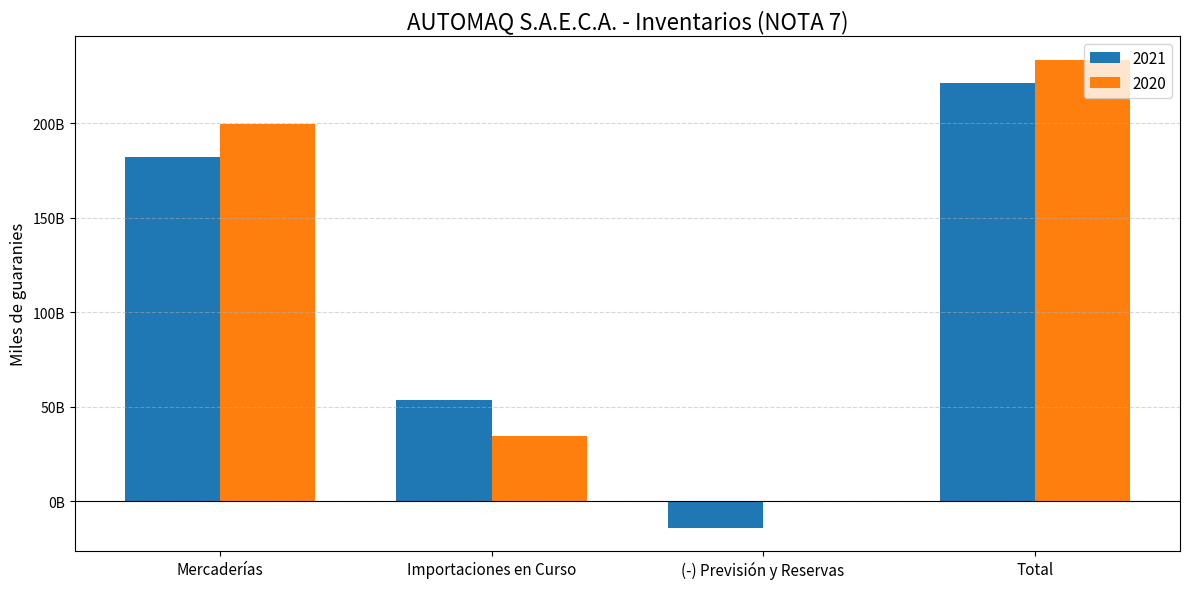

What are all the series names shown in the legend?

2021, 2020